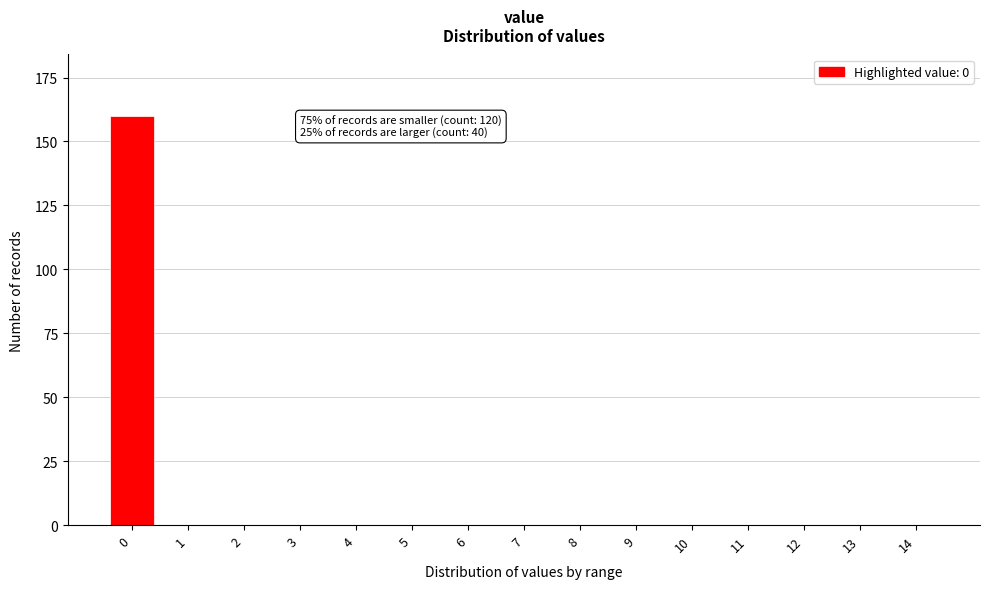

Reading right to left, list all the values displayed in this chart.

14=0	13=0	12=0	11=0	10=0	9=0	8=0	7=0	6=0	5=0	4=0	3=0	2=0	1=0	0=160